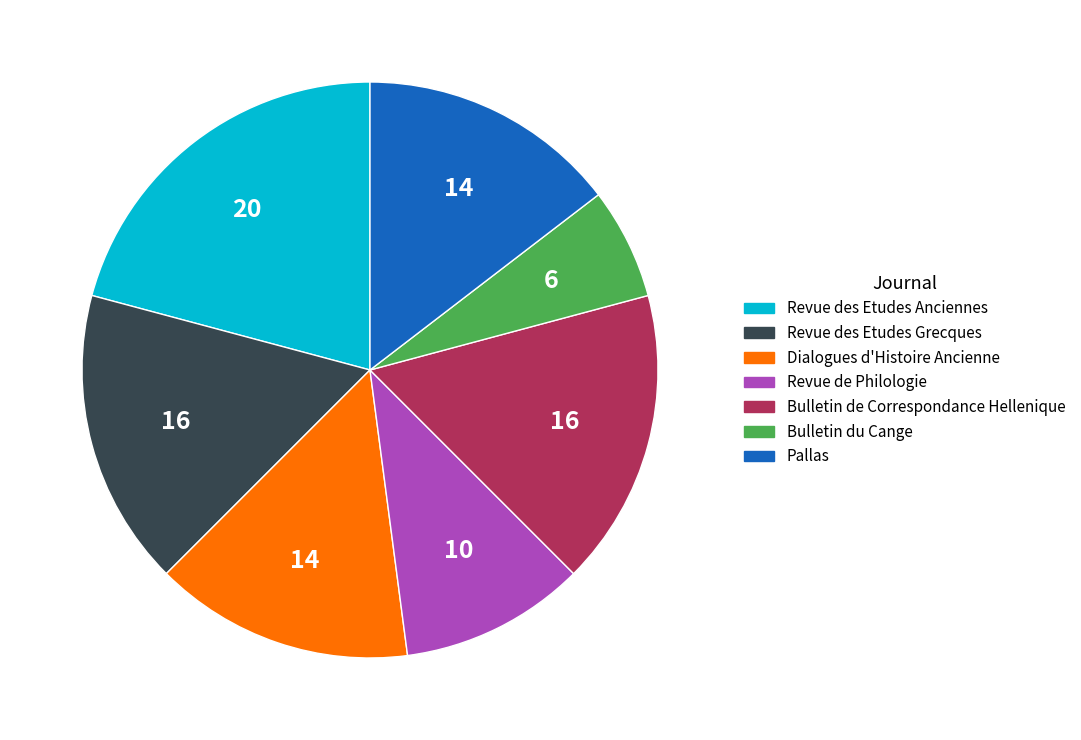

Count the number of slices in the pie.

7